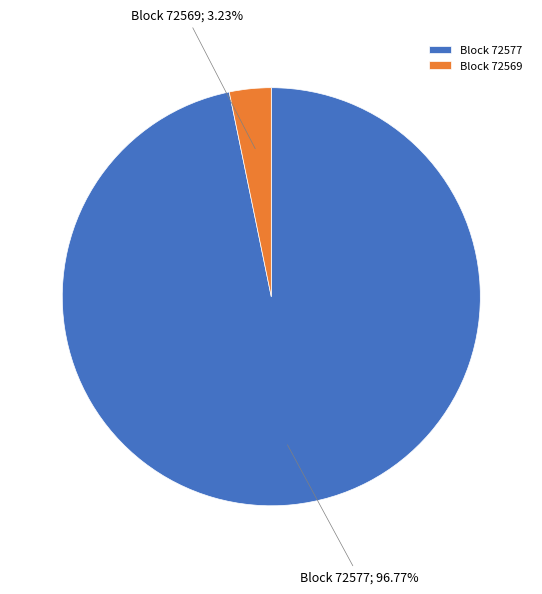

Do Block 72569 and Block 72577 together represent more than half of the pie?

Yes